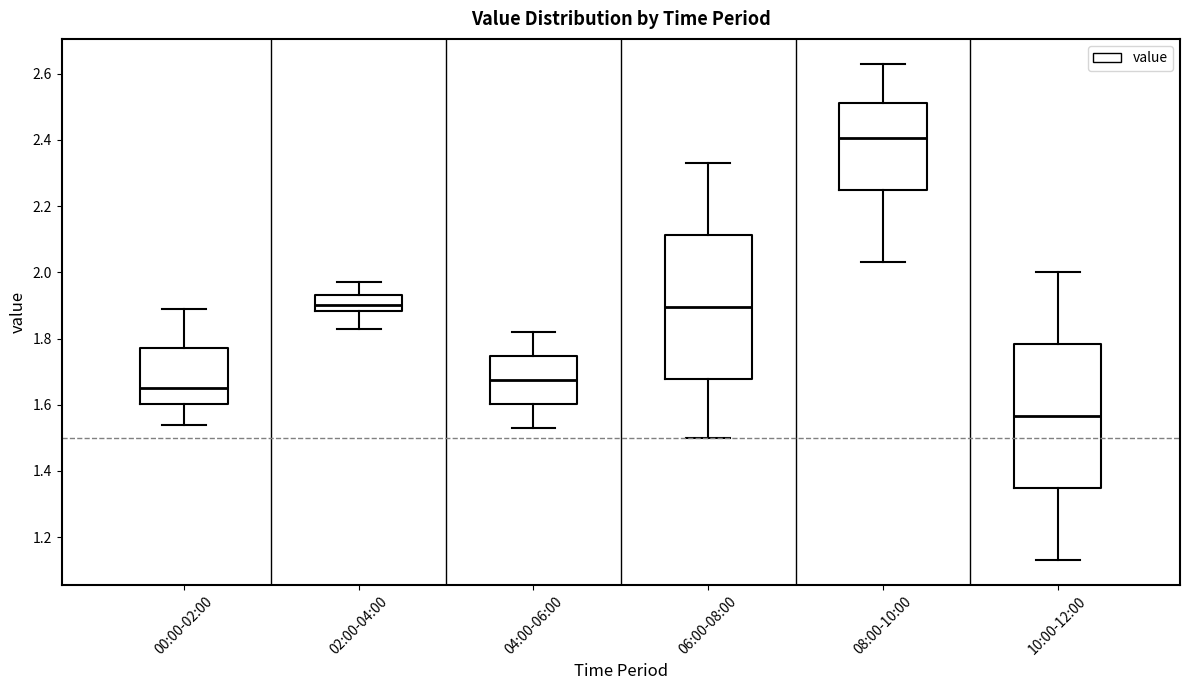

Reading left to right, transcribe this box plot: for each box, give where its median line is, the range the box spans, and where its two whiskers end, as read against the y-axis. The values are not printed on the chart, so give them approximately, as read against the axis.

00:00-02:00: median 1.66, box 1.60 to 1.78, whiskers 1.54 to 1.90
02:00-04:00: median 1.90, box 1.88 to 1.94, whiskers 1.84 to 1.98
04:00-06:00: median 1.68, box 1.60 to 1.74, whiskers 1.54 to 1.82
06:00-08:00: median 1.90, box 1.68 to 2.12, whiskers 1.50 to 2.34
08:00-10:00: median 2.40, box 2.24 to 2.52, whiskers 2.04 to 2.64
10:00-12:00: median 1.56, box 1.34 to 1.78, whiskers 1.14 to 2.00